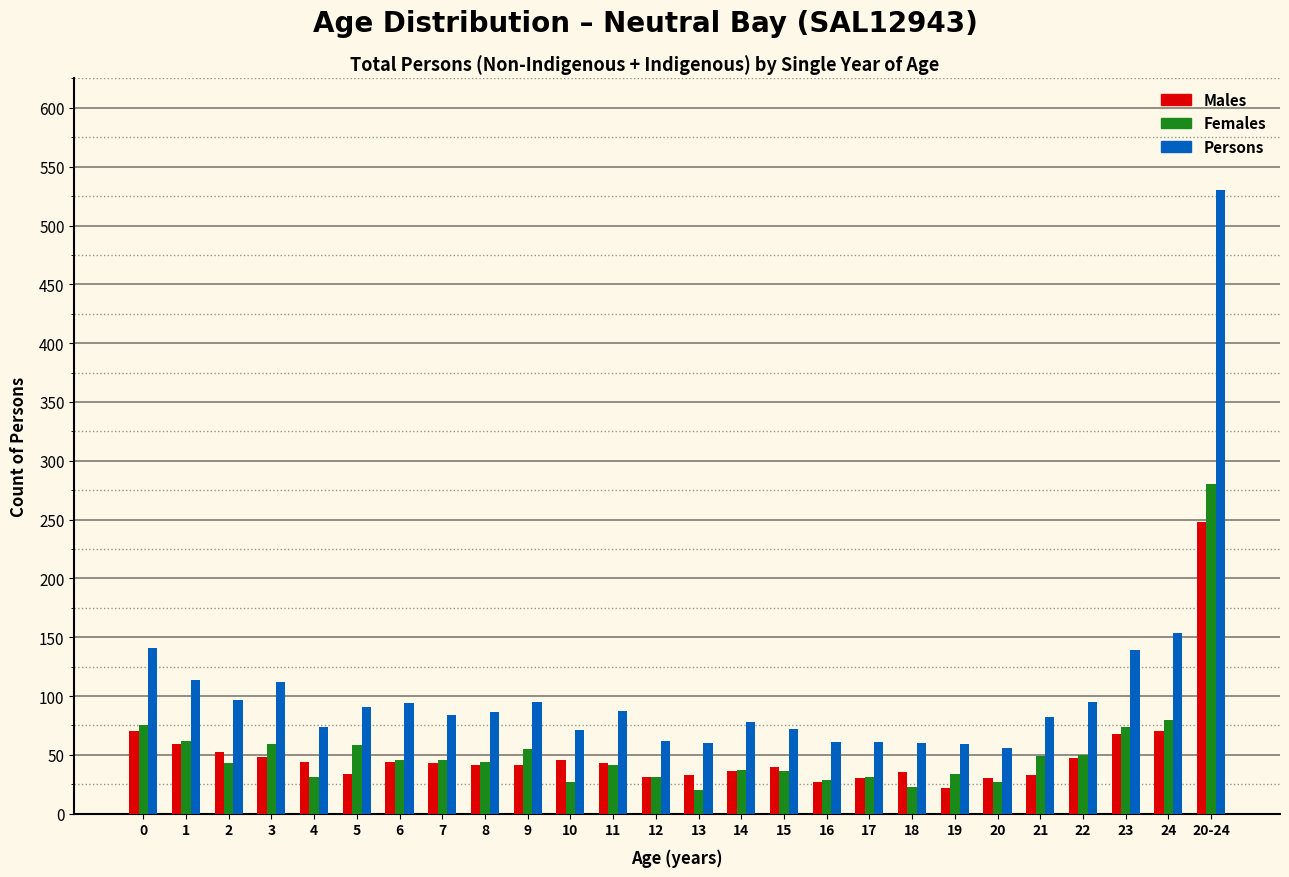

Where is Persons nearest to the value 293?

24